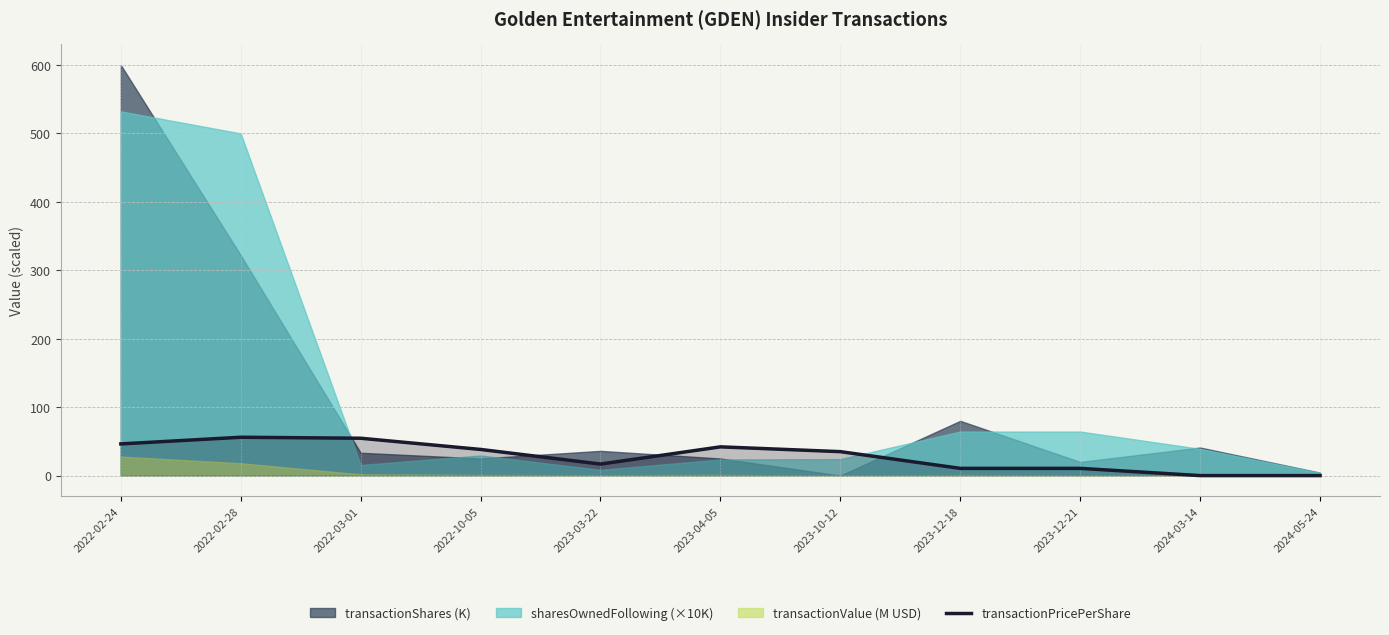

How many points are higher than both their immediate neighbors (excluding endpoints)?

2